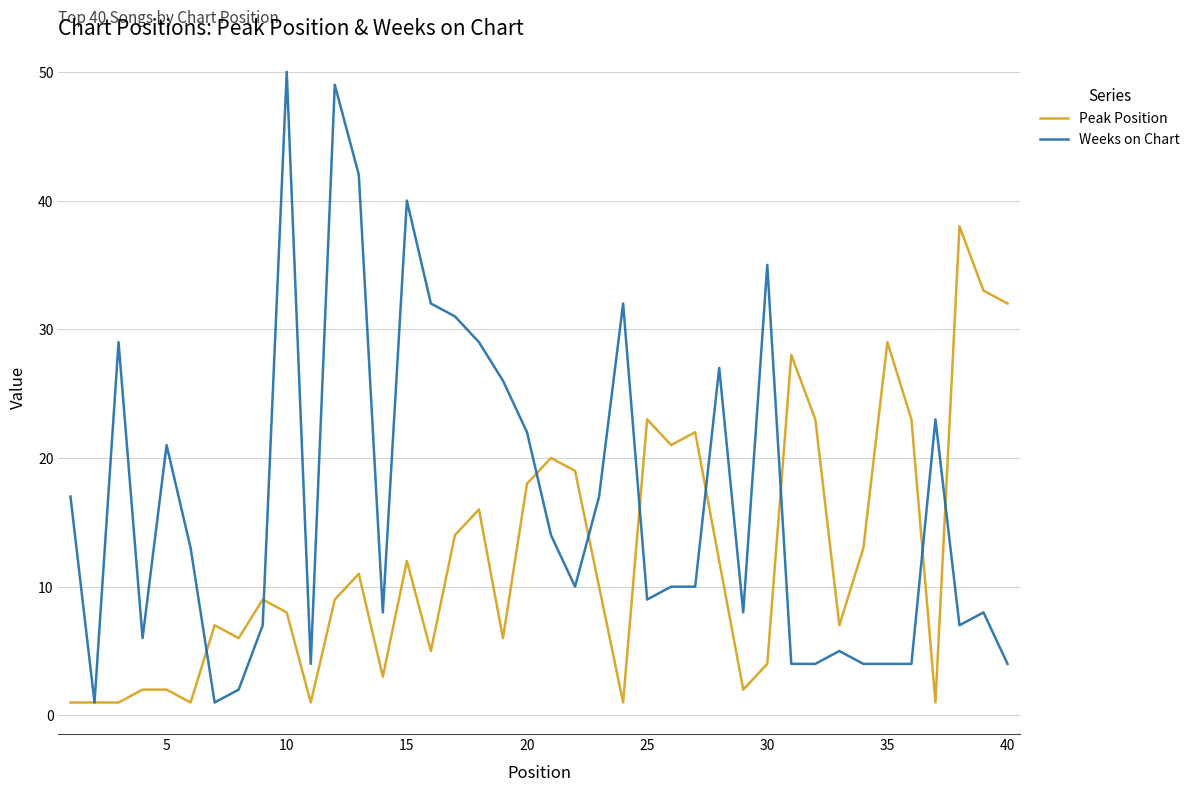

Which series ends up on top after the final intersection of Peak Position and Weeks on Chart?

Peak Position